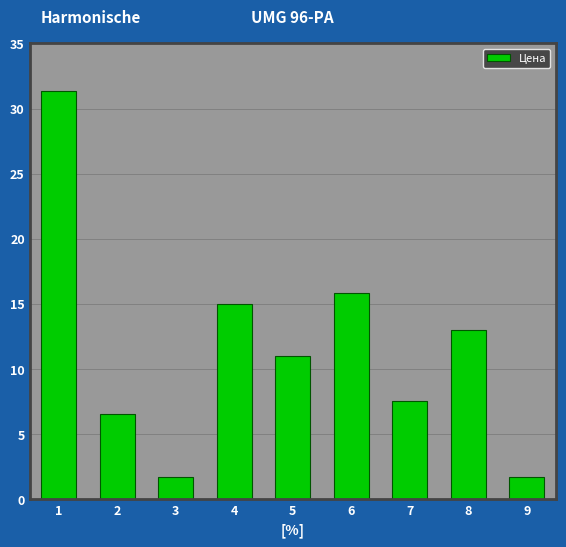

Reading right to left, list all the values displayed in this chart.

1.7	13.0	7.5	15.8	11.0	15.0	1.7	6.5	31.3